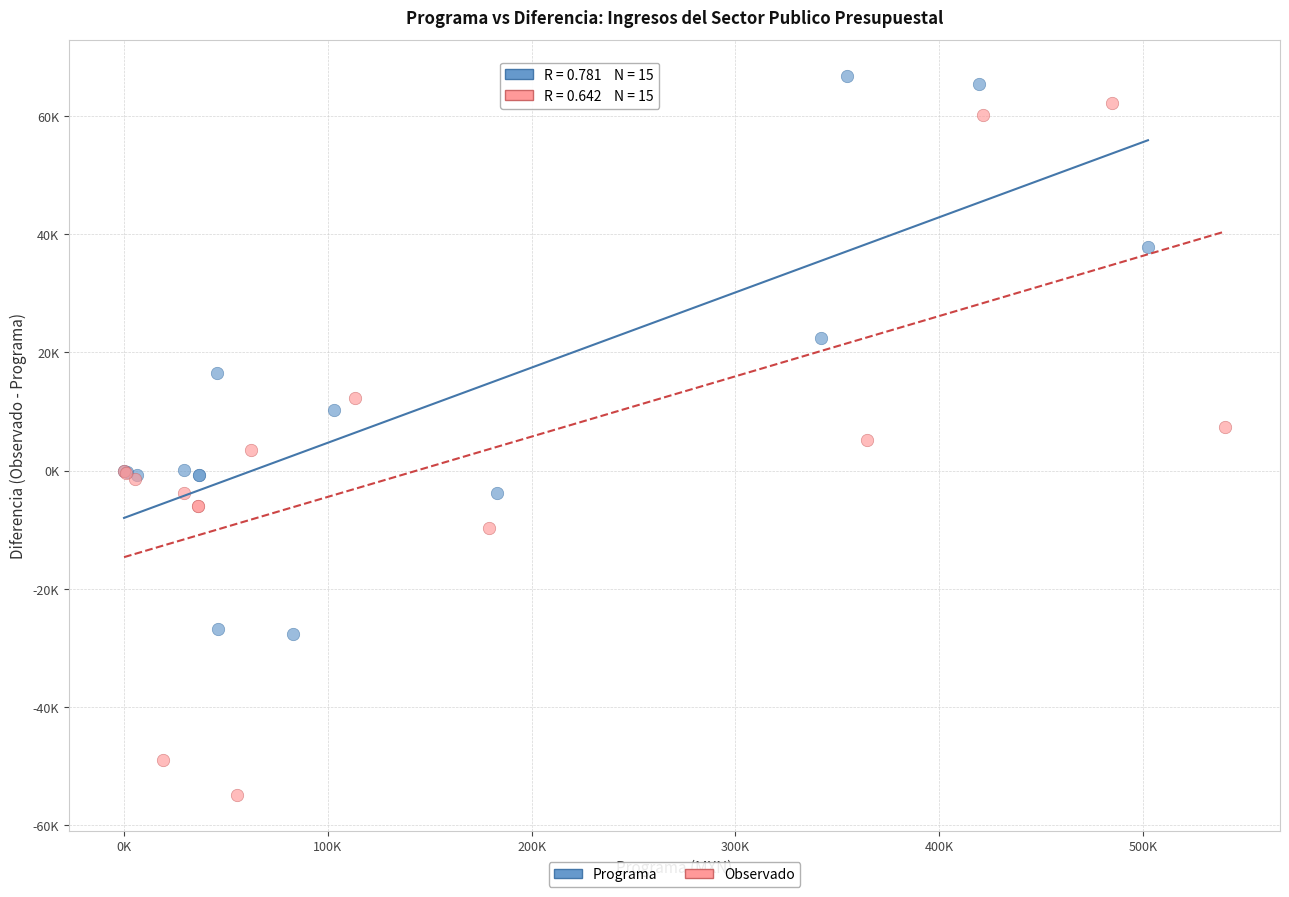

Which series contains the highest Y value?

Programa